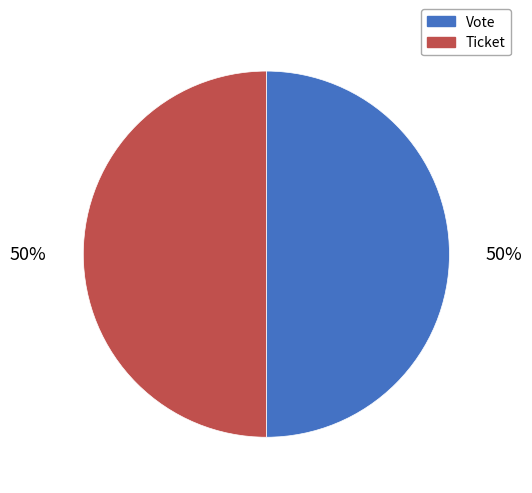

To the nearest percent, what is the combined percentage of Vote and Ticket?

100%